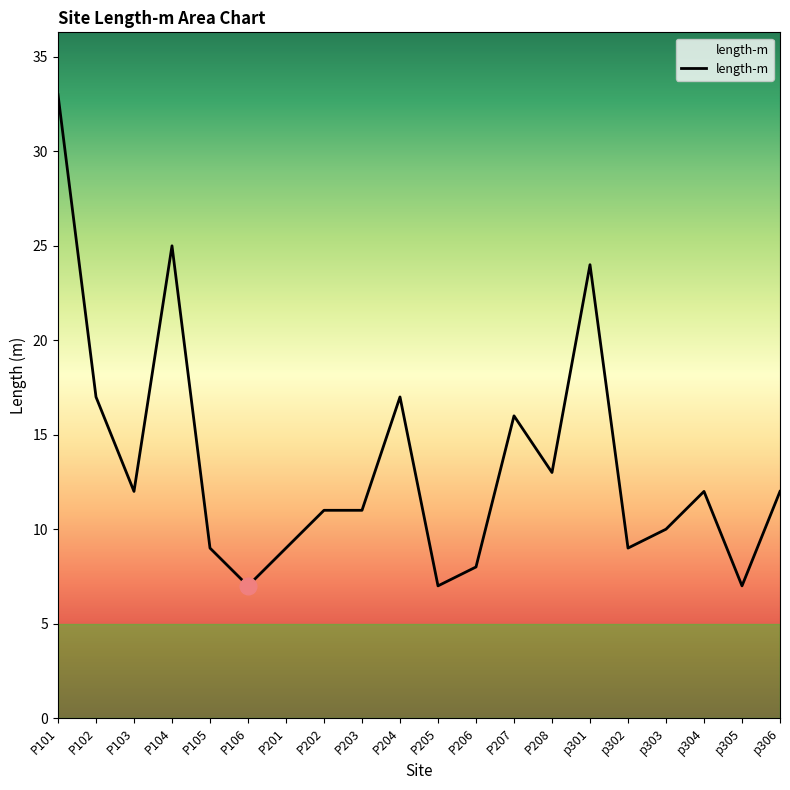

What is the maximum value shown in the chart?

33